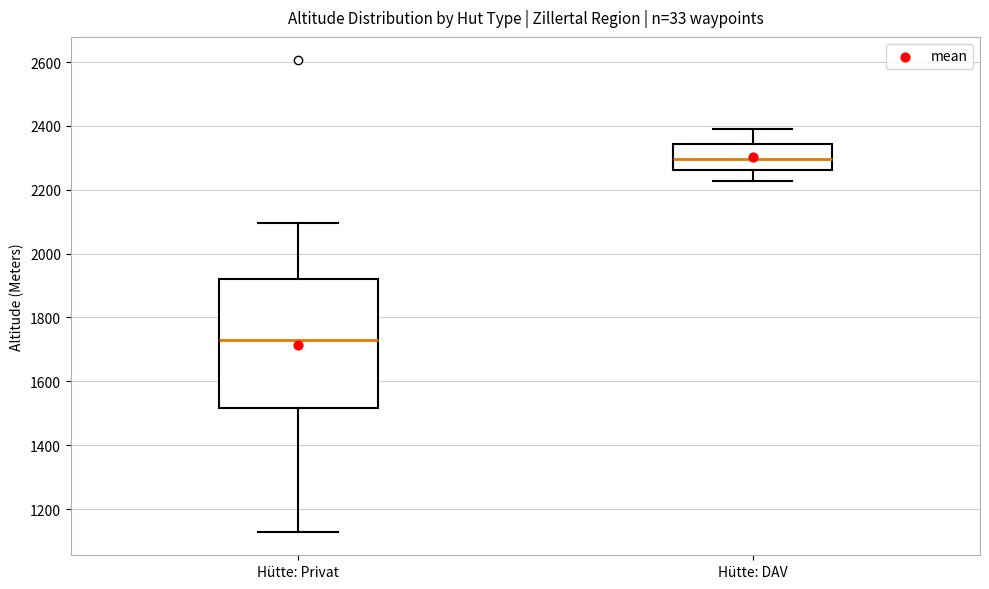

Comparing the boxes themselves (not the whiskers), which one is the tallest?

Hütte: Privat